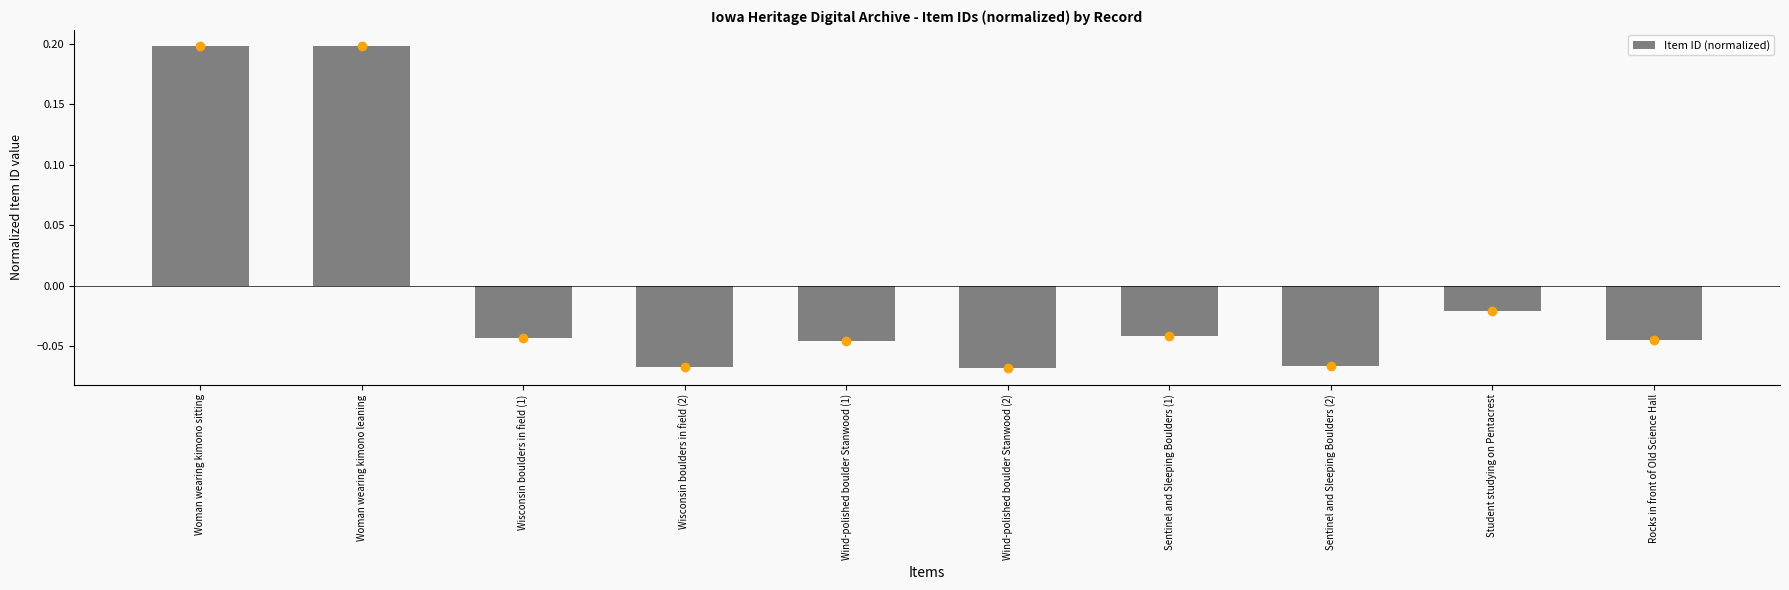

What is the change in value from Woman wearing kimono sitting to Wind-polished boulder Stanwood (2)?

-0.3